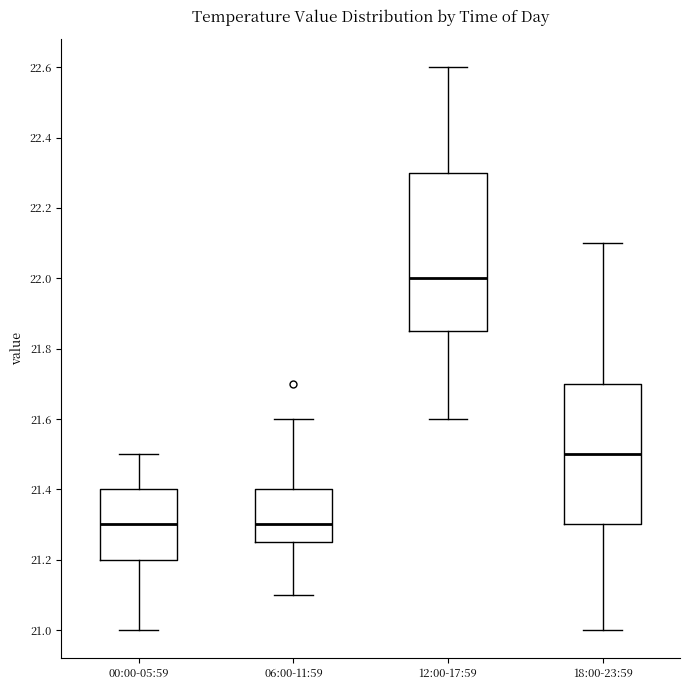

Reading left to right, read every box against the y-axis: the position of its median line, the range the box covers, and the ends of its whiskers. The values are not printed on the chart, so give them approximately, as read against the axis.

00:00-05:59: median 21.30, box 21.20 to 21.40, whiskers 21.00 to 21.50
06:00-11:59: median 21.30, box 21.26 to 21.40, whiskers 21.10 to 21.60
12:00-17:59: median 22.00, box 21.86 to 22.30, whiskers 21.60 to 22.60
18:00-23:59: median 21.50, box 21.30 to 21.70, whiskers 21.00 to 22.10